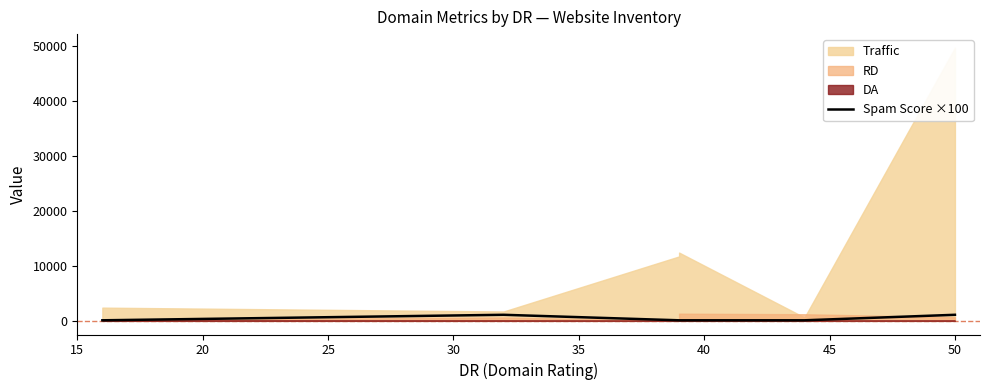

Is it true that the value at 25 is 69?

False